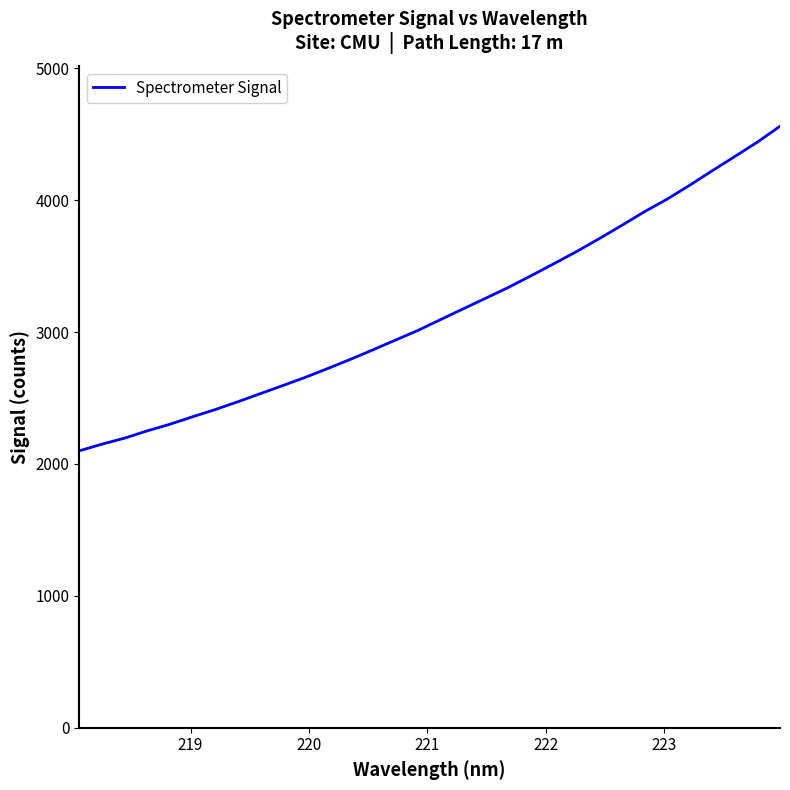

What is the smallest value displayed?

2099.4